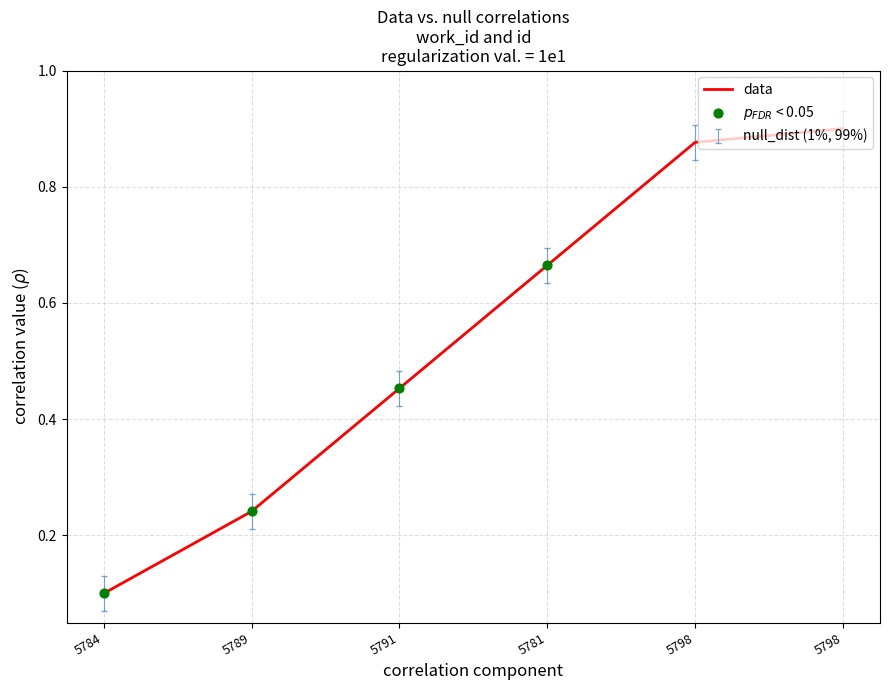

How many lines are shown in the chart?

1